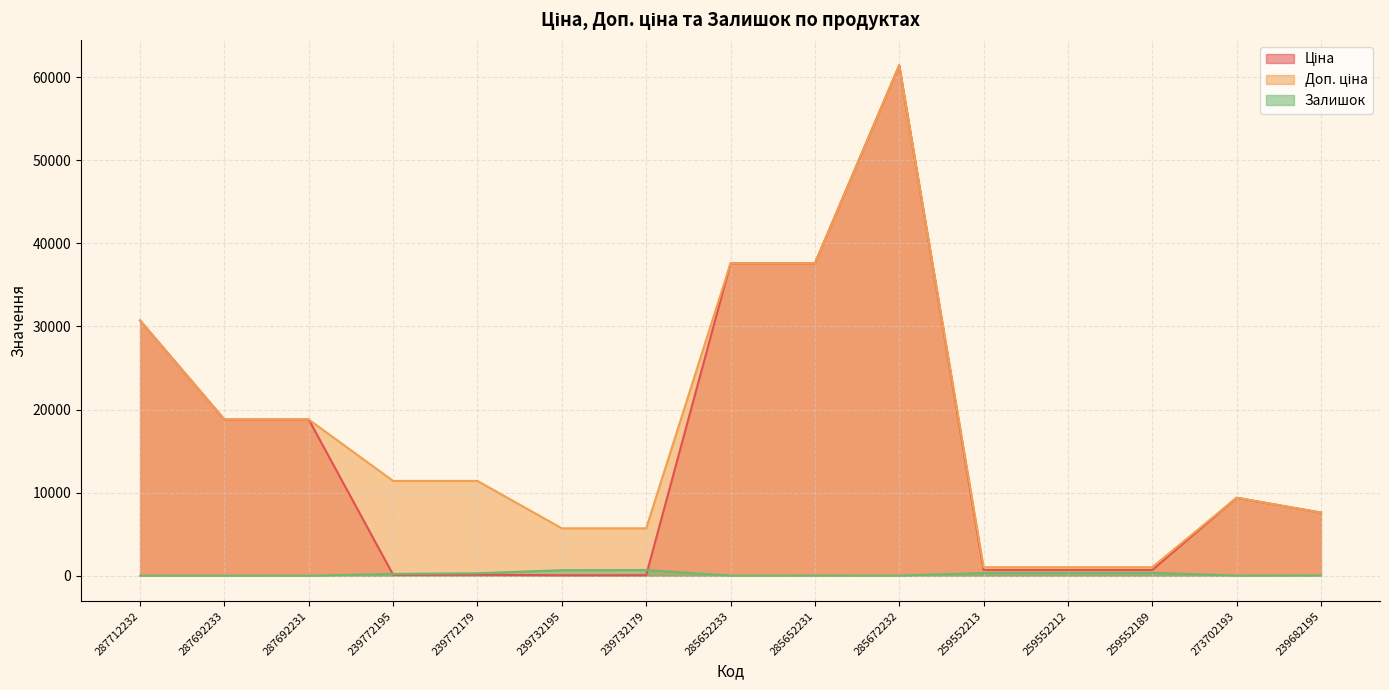

What position from the right is 287712232?

15